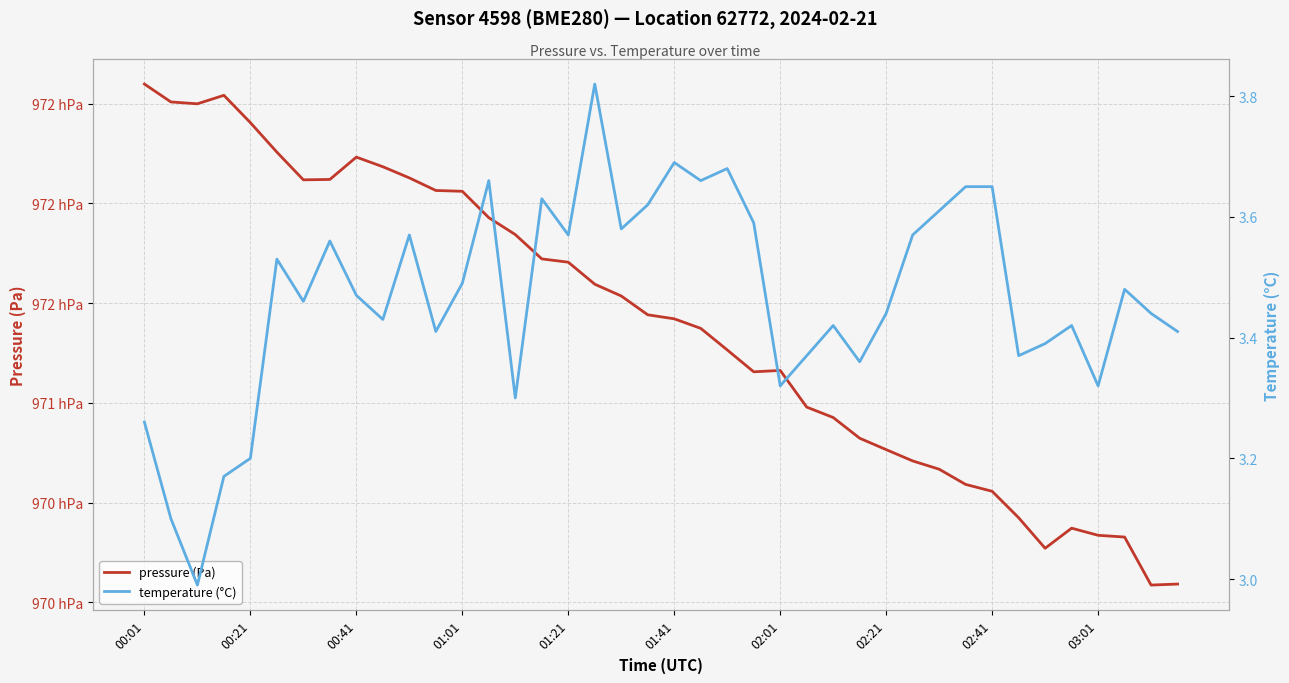

What is the lowest value of the temperature (°C) series?

3.0